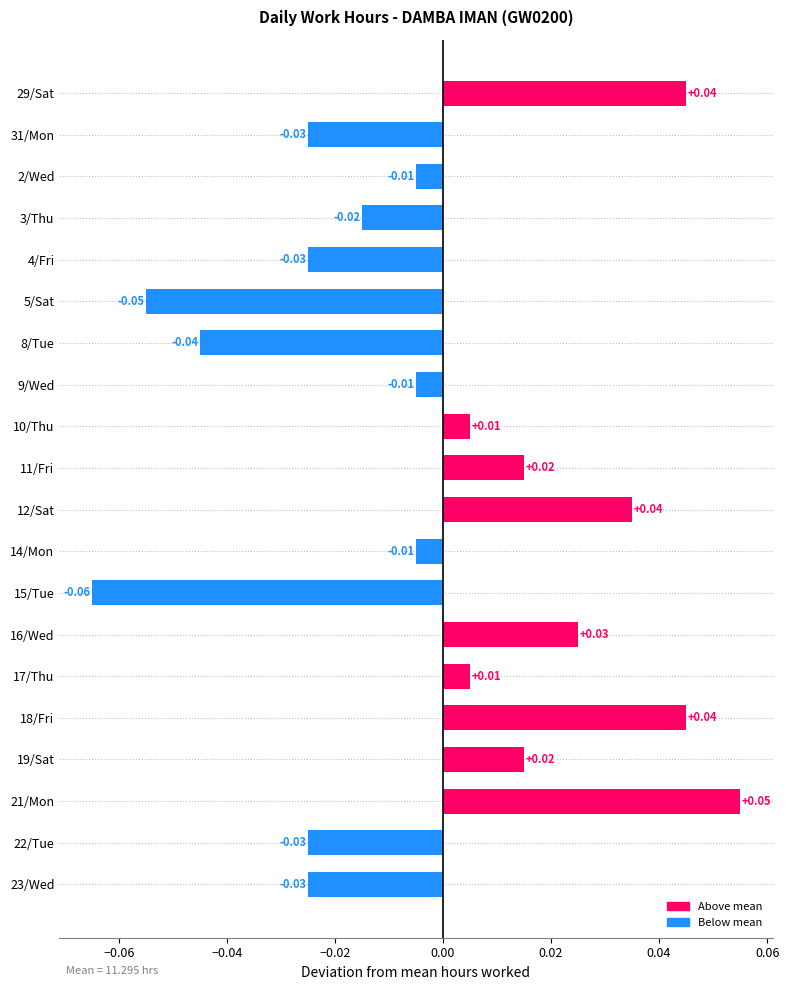

How many values are below 0?

11